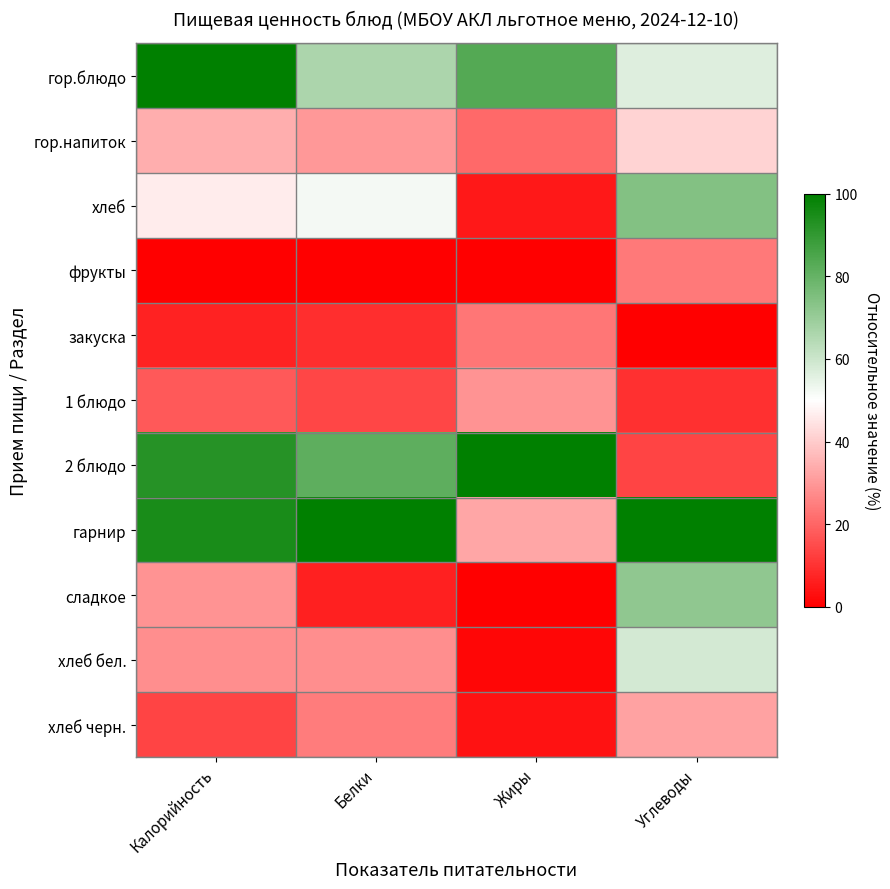

List the series in order of their peak value, highest first.

гор.блюдо, 2 блюдо, гарнир, хлеб, сладкое, хлеб бел., гор.напиток, хлеб черн., 1 блюдо, фрукты, закуска